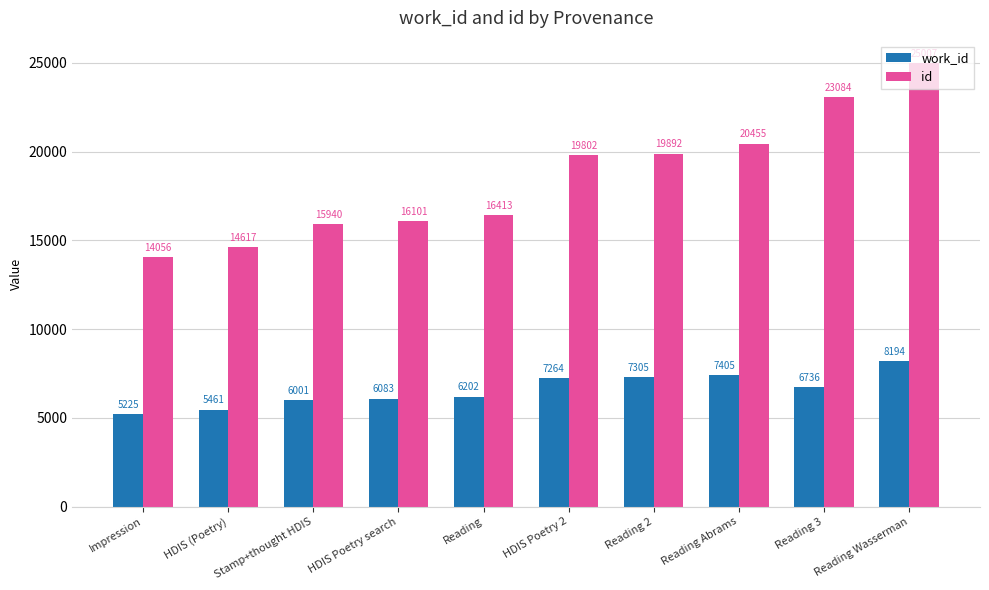

What is the label of the 10th bar from the right?

Impression